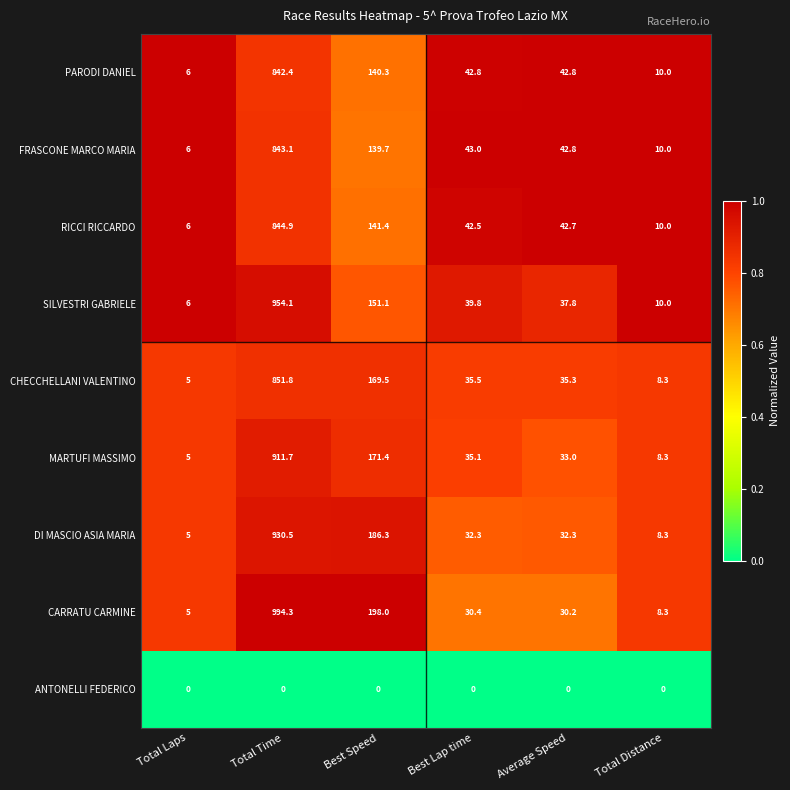

At which category is the sum across all series the highest?

Total Time